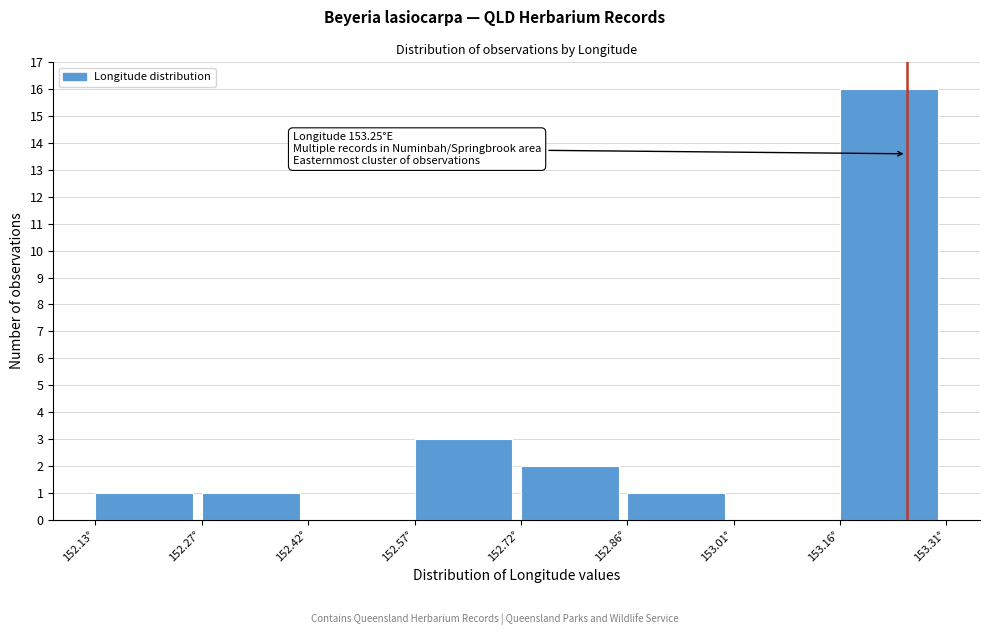

Which range on the x-axis has the tallest bar?

153.16 to 153.30